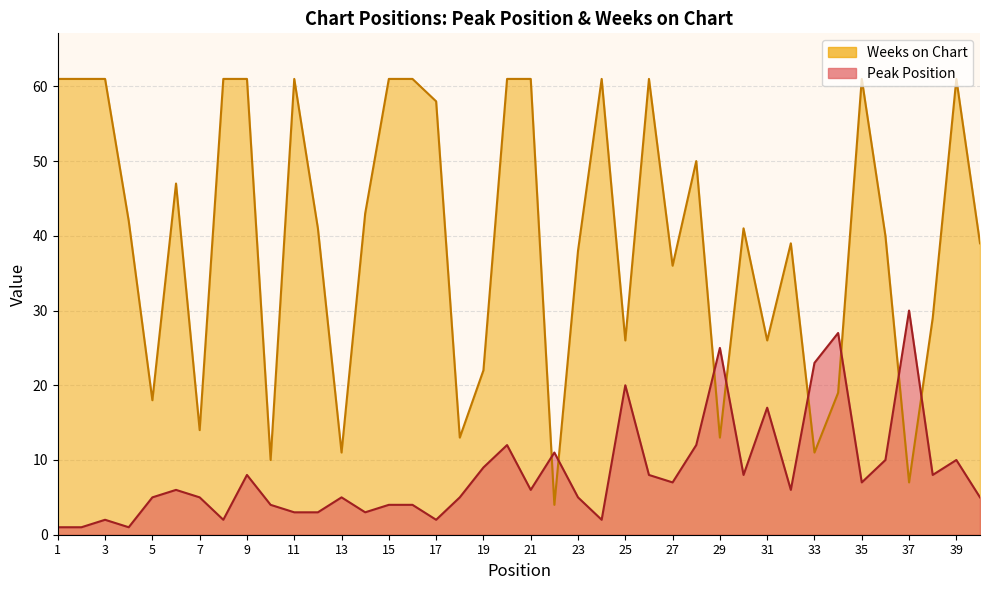

Where does the Weeks on Chart series first go above 41?

1